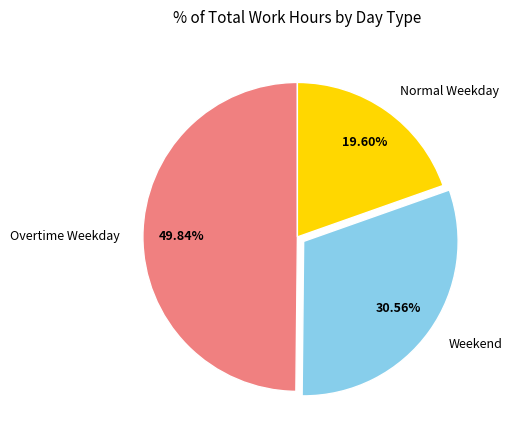

Which category has the smallest portion of the pie?

Normal Weekday